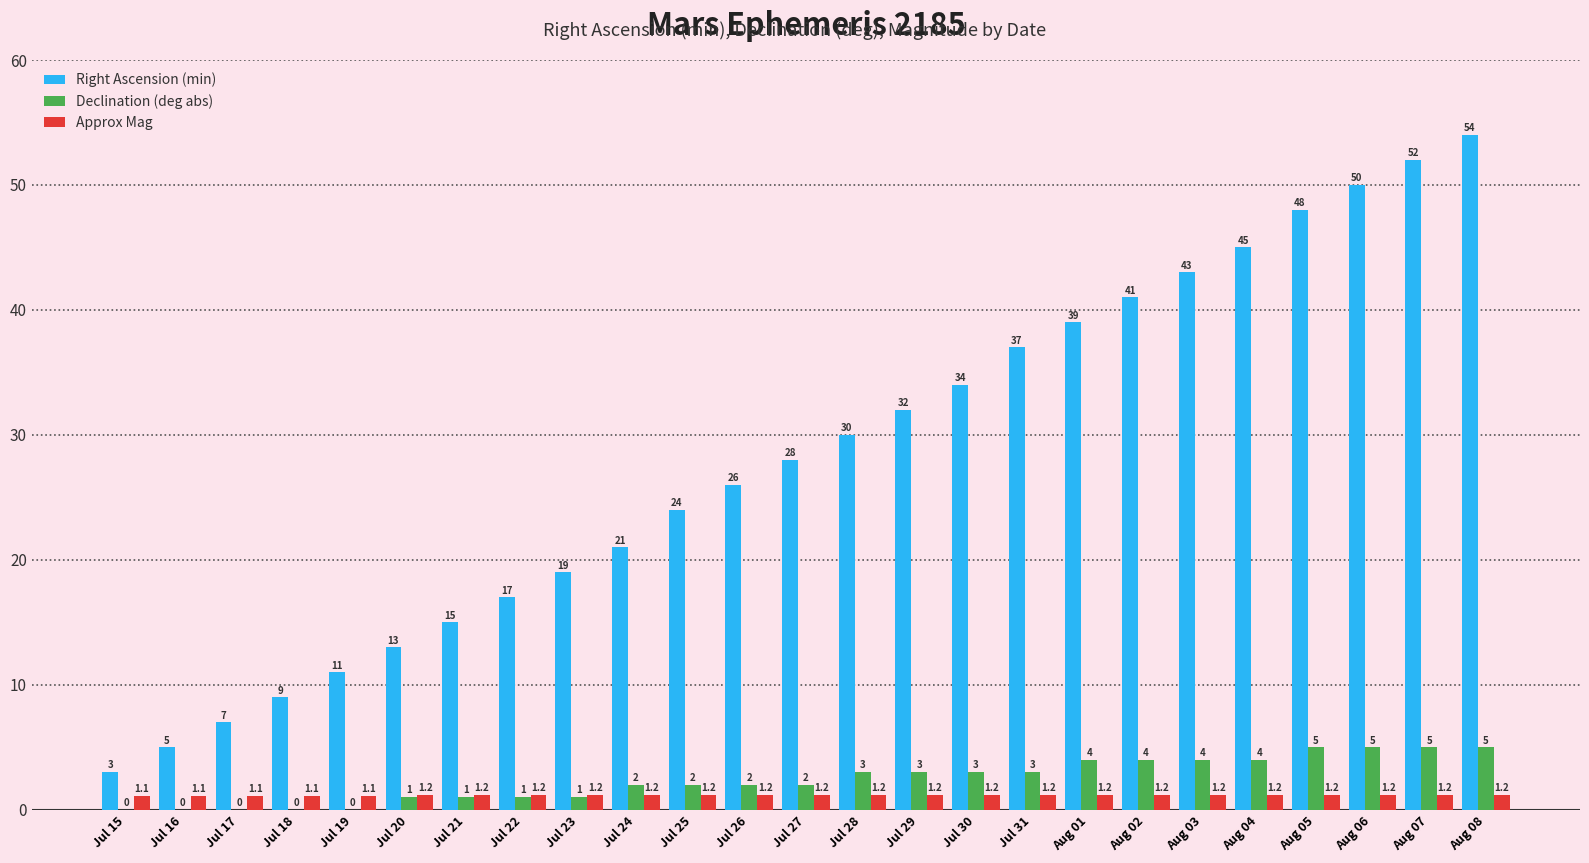

Is the value of Declination (deg abs) at Aug 08 greater than the value of Right Ascension (min) at Aug 07?

No